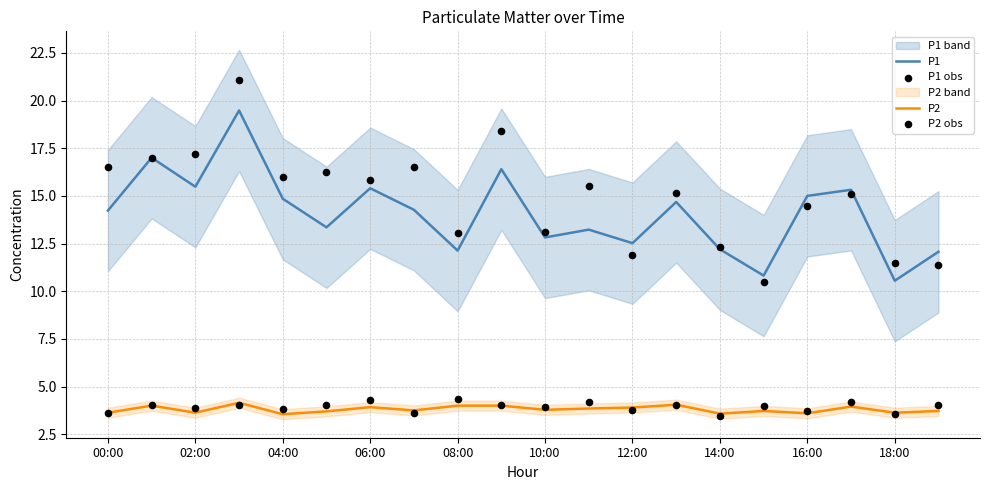

Which series has the widest spread of Y values?

P1 obs